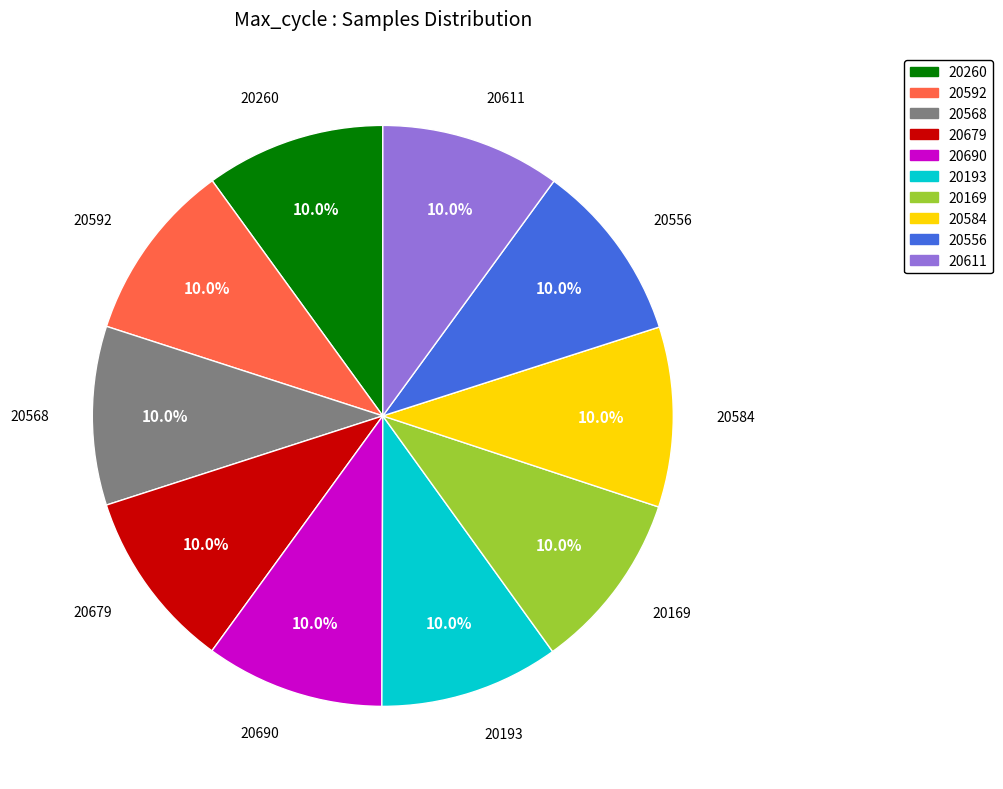

Is there a majority slice in this chart?

No